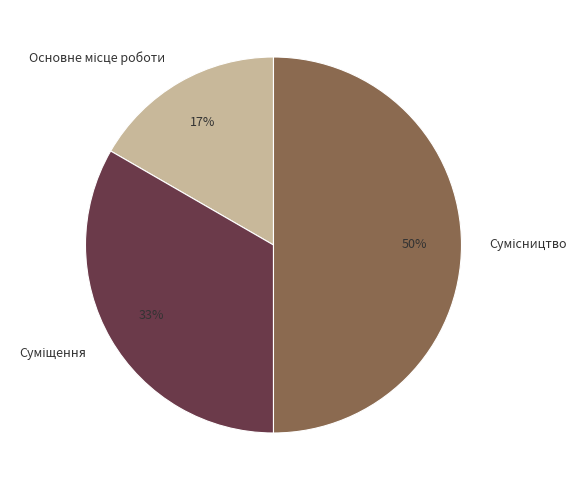

To the nearest percent, what is the average slice percentage?

33%